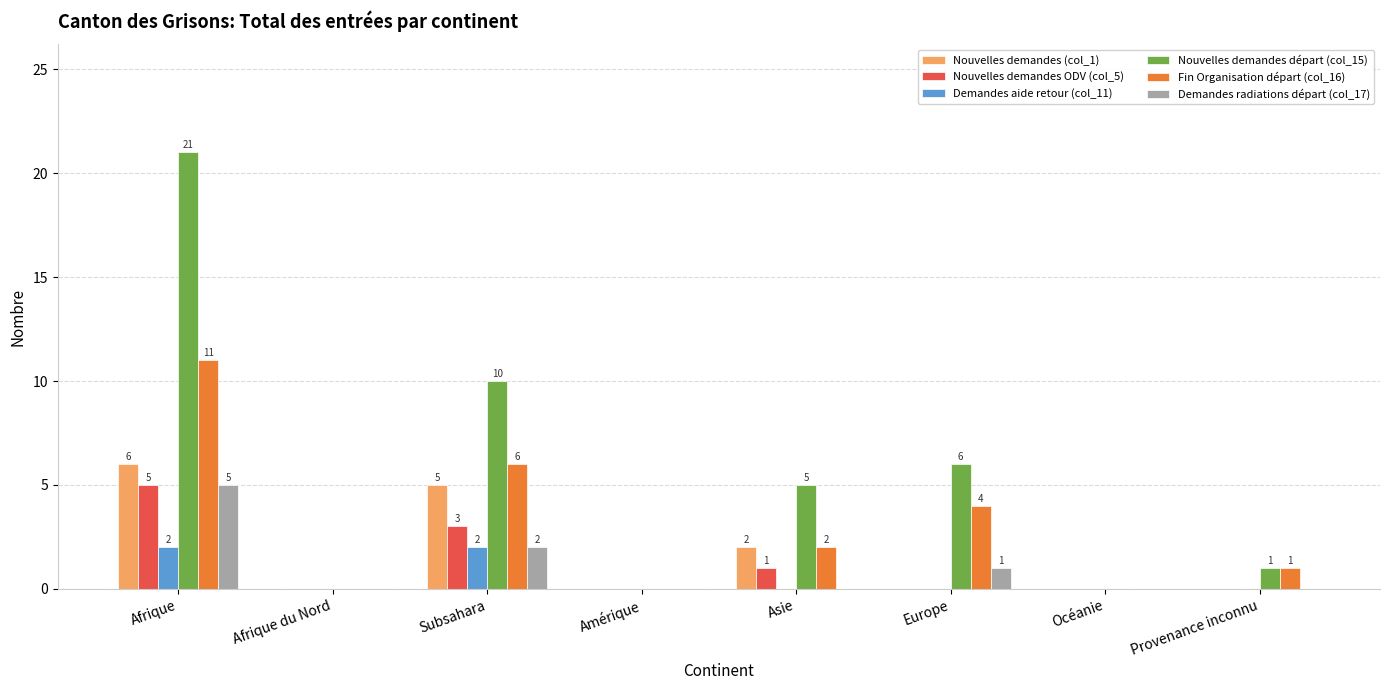

The value of Demandes radiations départ (col_17) at Afrique is 7. True or false?

False